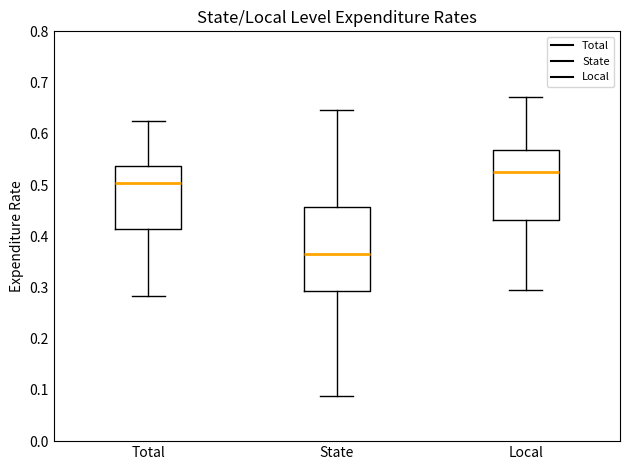

Where does the upper whisker of the box for State end on the y-axis? The values are not printed on the chart, so give them approximately, as read against the axis.

0.65